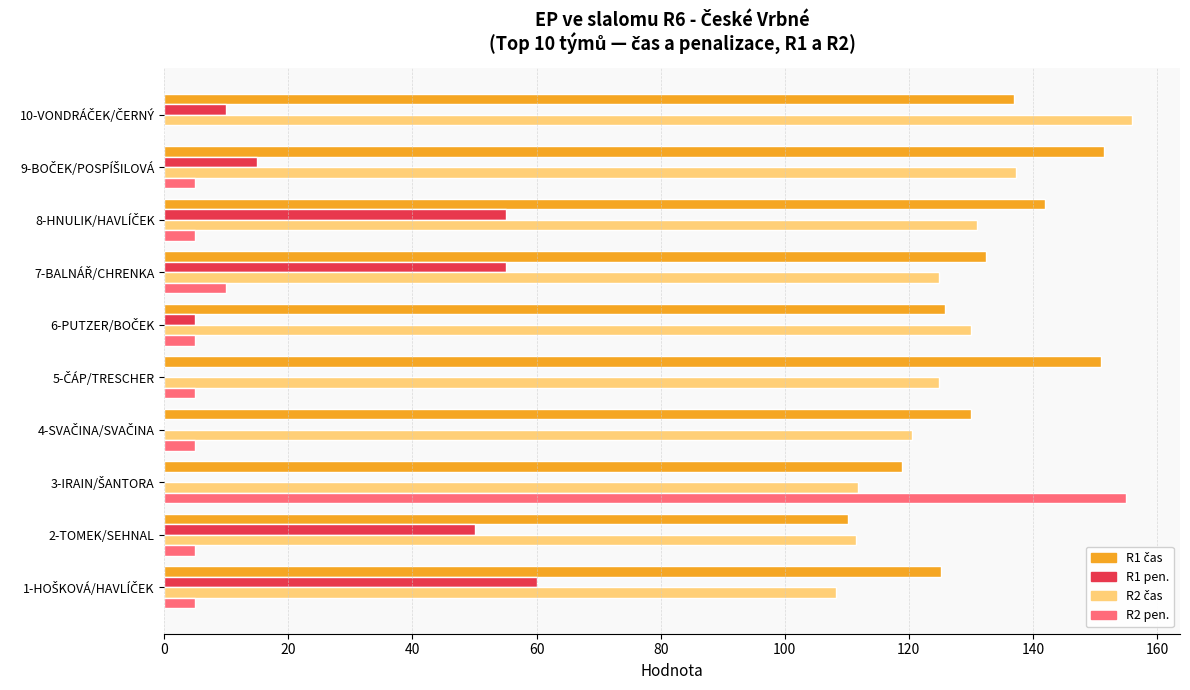

What is the maximum value shown in the chart?

155.9